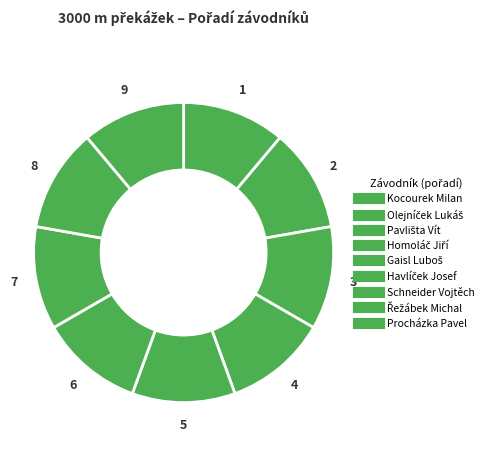

How many slices are in this pie chart?

9